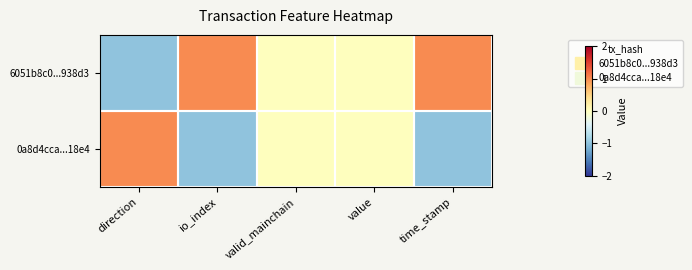

At time_stamp, list the series in order from smallest to largest.

0a8d4cca...18e4, 6051b8c0...938d3